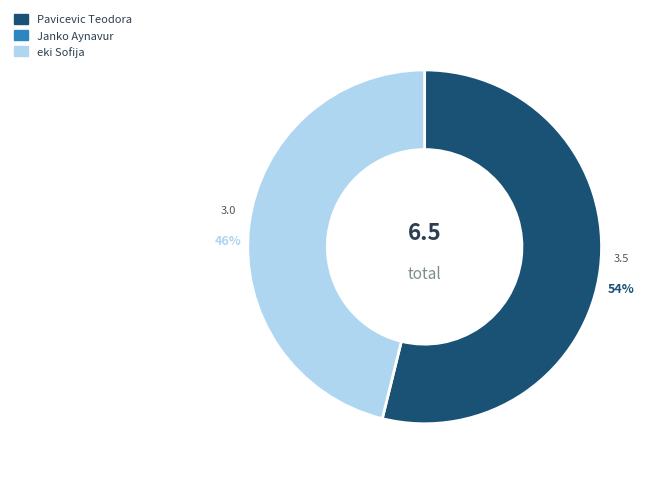

Is there a majority slice in this chart?

Yes